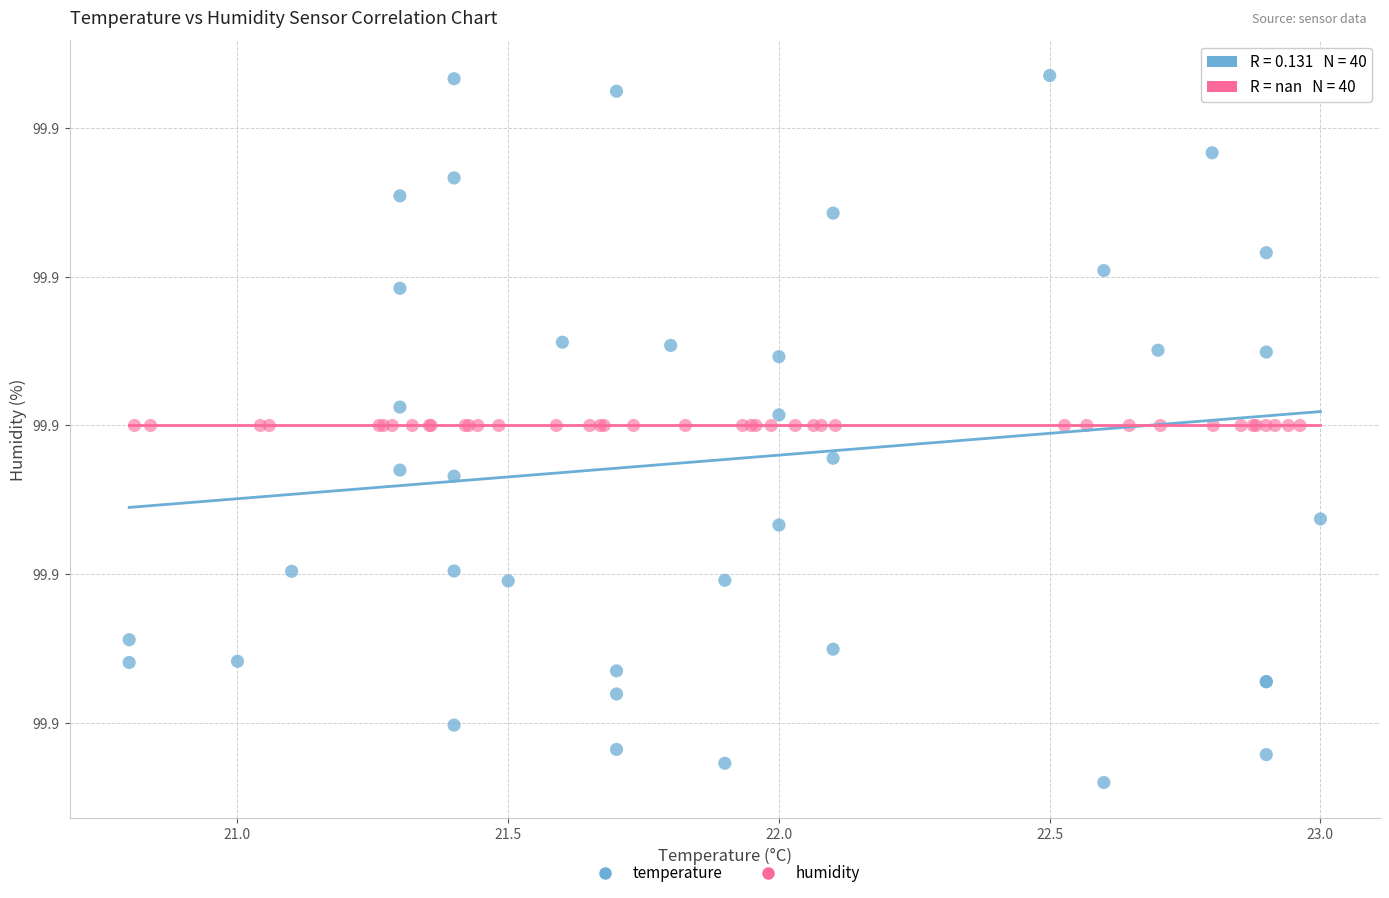

Which series reaches the minimum Y coordinate?

temperature